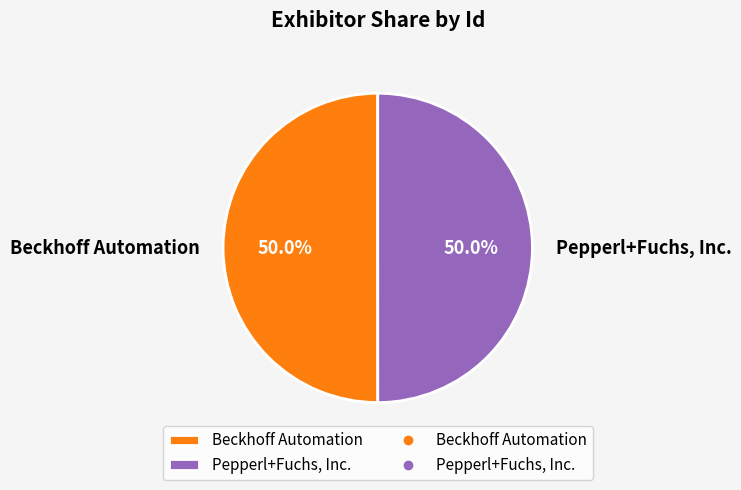

Combined, do Pepperl+Fuchs, Inc. and Beckhoff Automation account for over 50%?

Yes